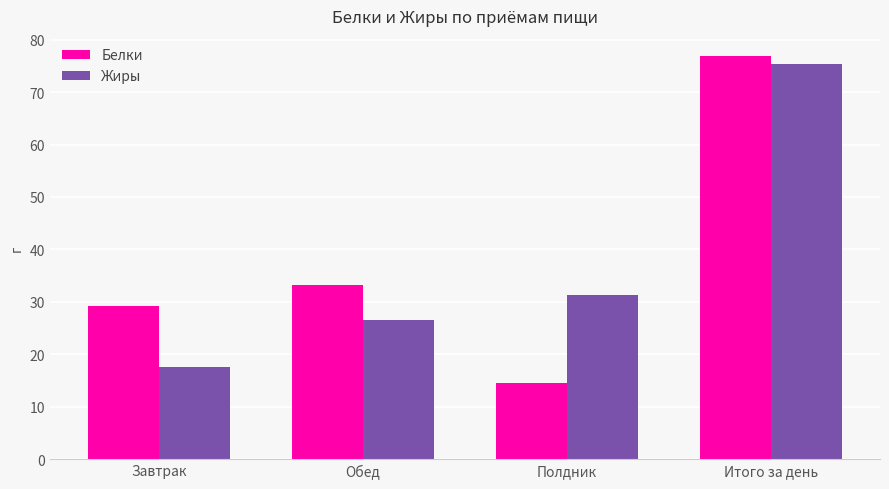

What are all the series names shown in the legend?

Белки, Жиры